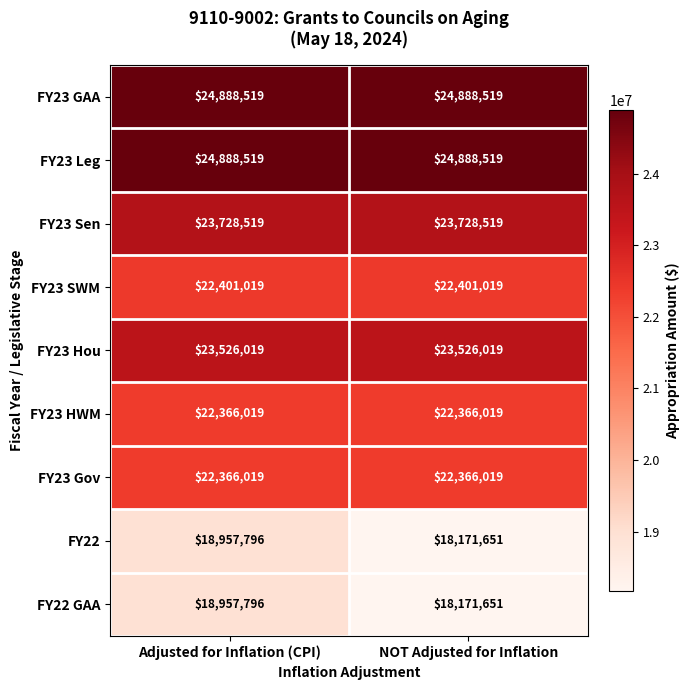

Reading right to left, extract all data points from this chart.

FY23 GAA: 24888519	24888519
FY23 Leg: 24888519	24888519
FY23 Sen: 23728519	23728519
FY23 SWM: 22401019	22401019
FY23 Hou: 23526019	23526019
FY23 HWM: 22366019	22366019
FY23 Gov: 22366019	22366019
FY22: 18171651	18957796
FY22 GAA: 18171651	18957796